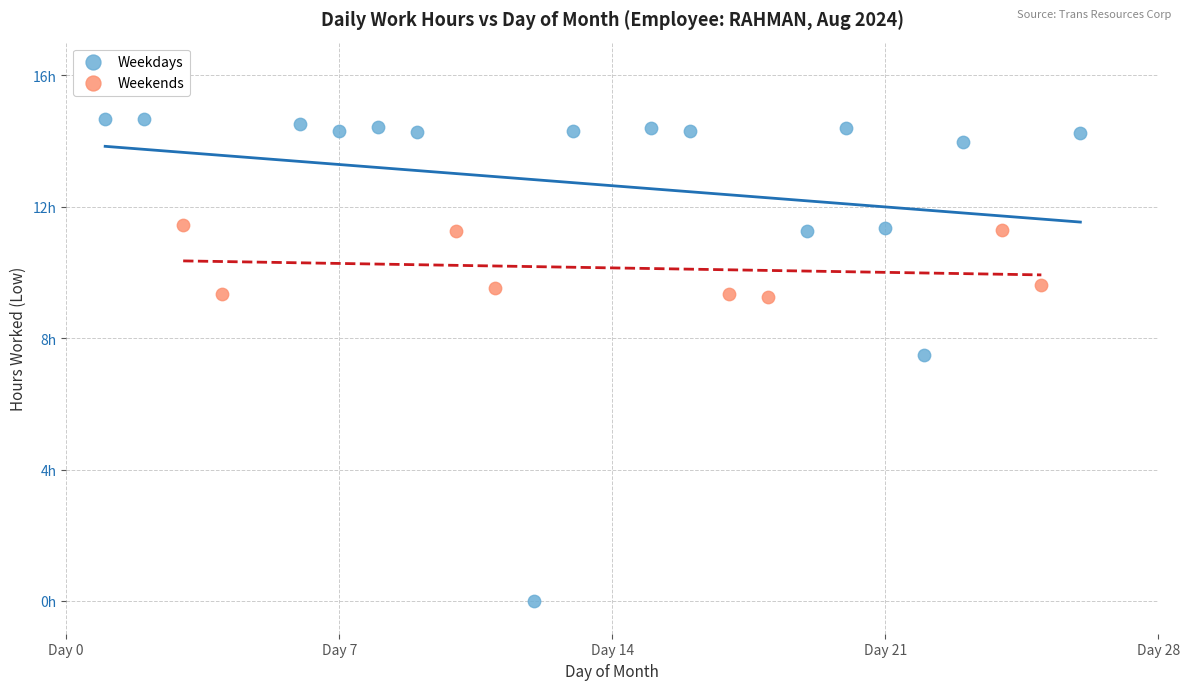

Which series has the largest Y range (max minus min)?

Weekdays